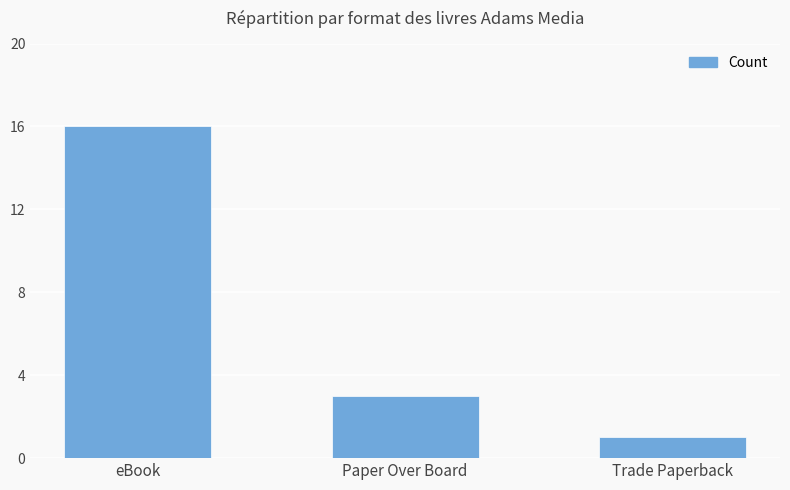

What is the difference between the maximum and second lowest values?

13